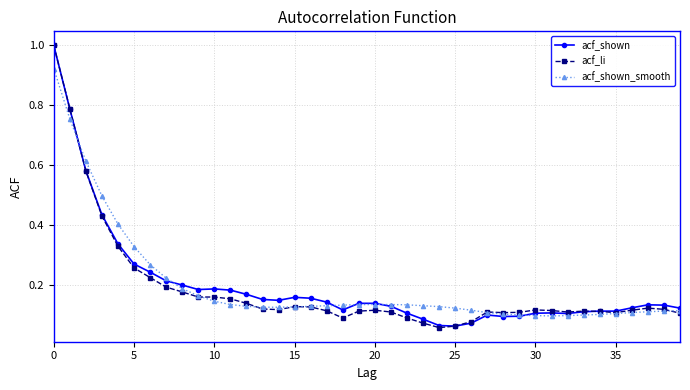

What is the maximum value shown in the chart?

1.0